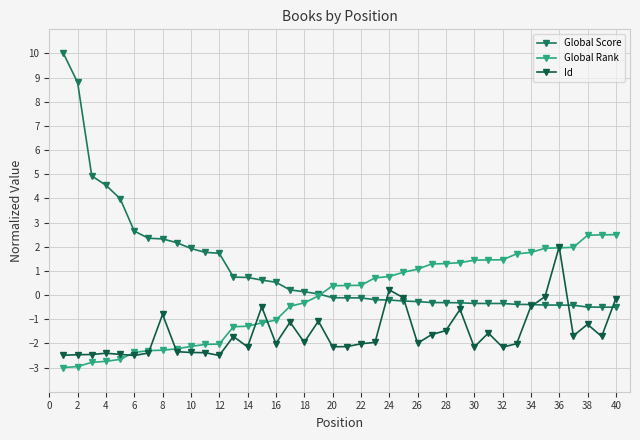

List the series in order of their overall mean, highest first.

Global Score, Global Rank, Id